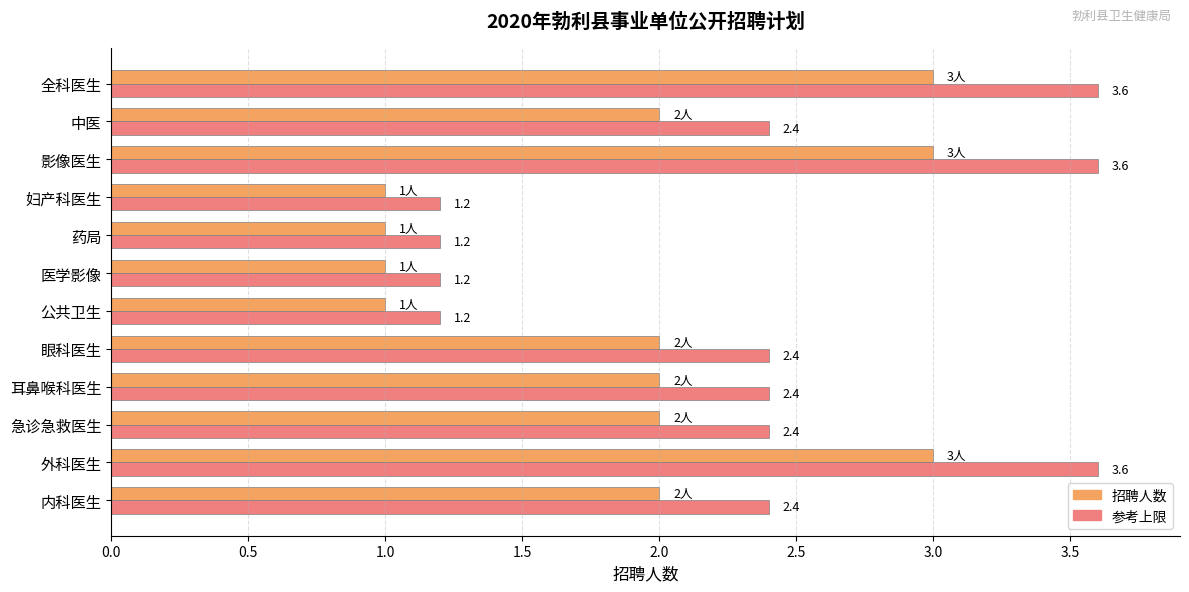

What is the total value across all series at 急诊急救医生?

4.4